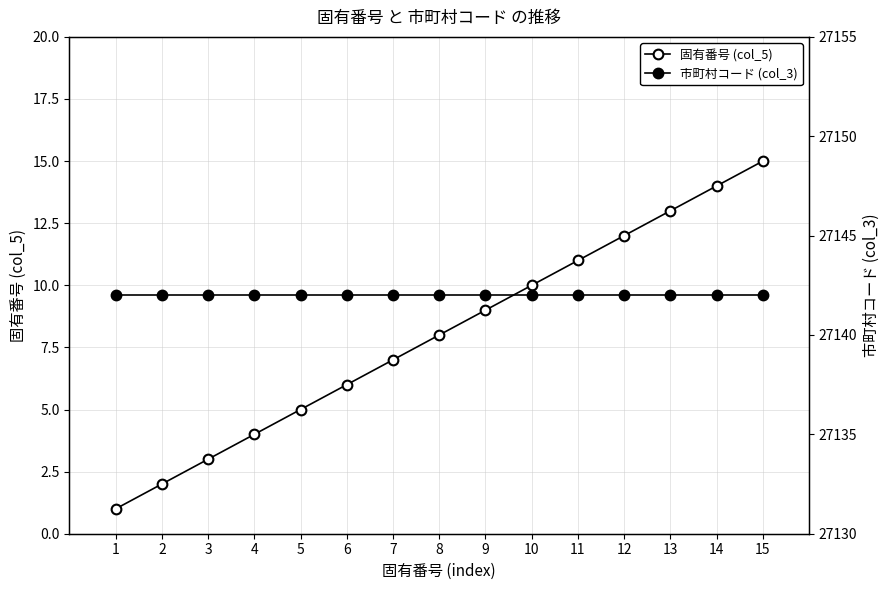

Which series has the largest total across all categories?

市町村コード (col_3)